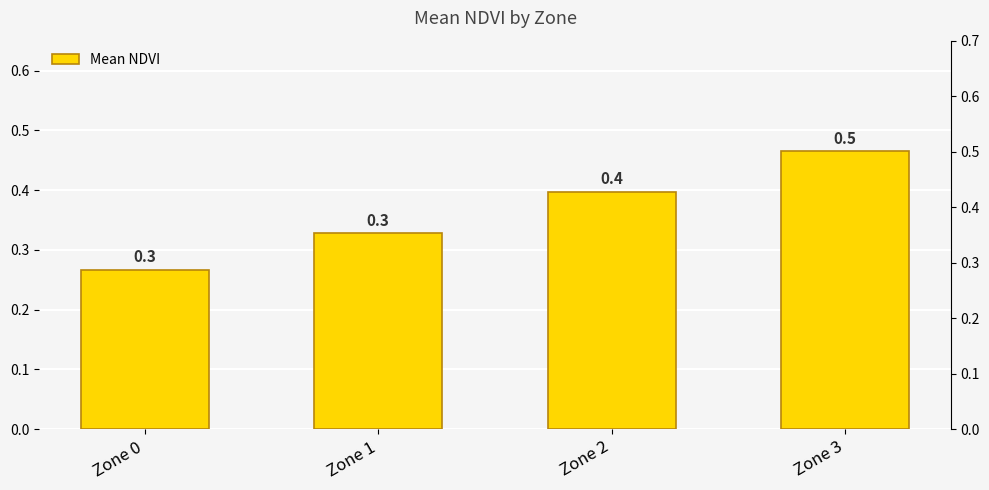

What is the value of the 3rd bar from the left?

0.4